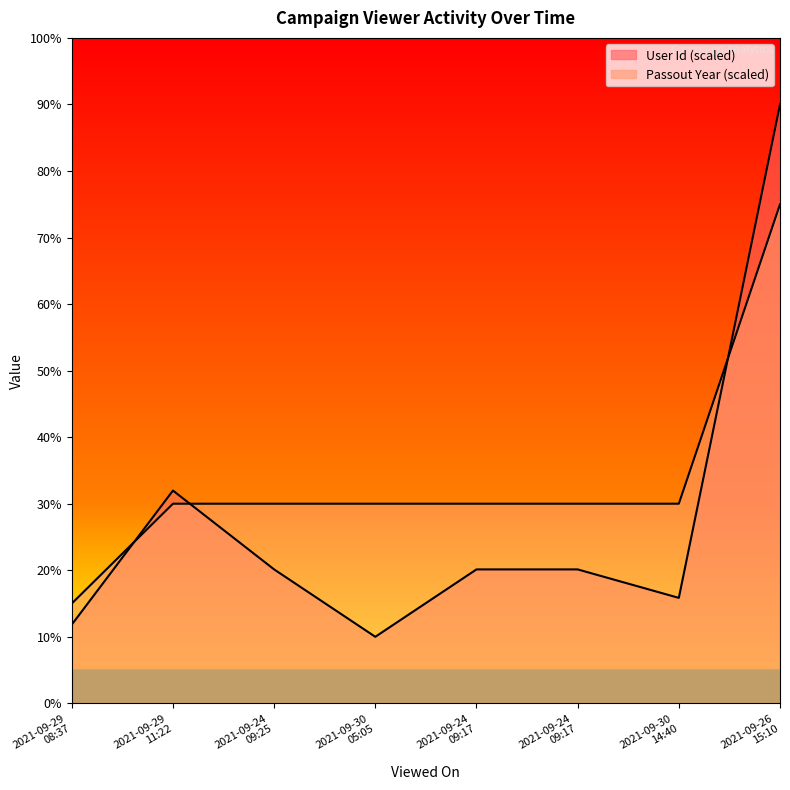

The Passout Year series shows 6.5 at 2021-09-29
08:37. True or false?

False